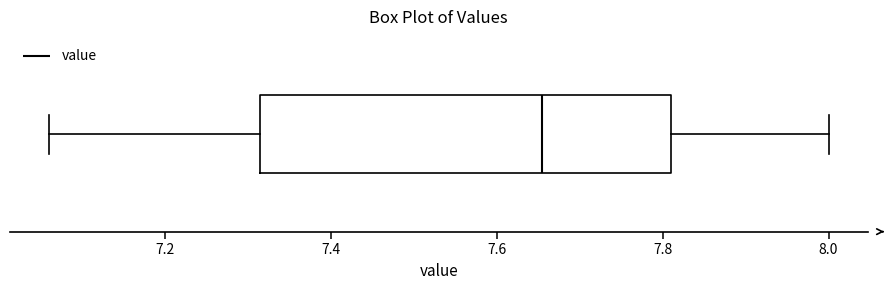

Transcribe this box plot: give where the median line is, the range the box spans, and where the two whiskers end, as read against the x-axis. The values are not printed on the chart, so give them approximately, as read against the axis.

median 7.66, box 7.32 to 7.82, whiskers 7.06 to 8.00